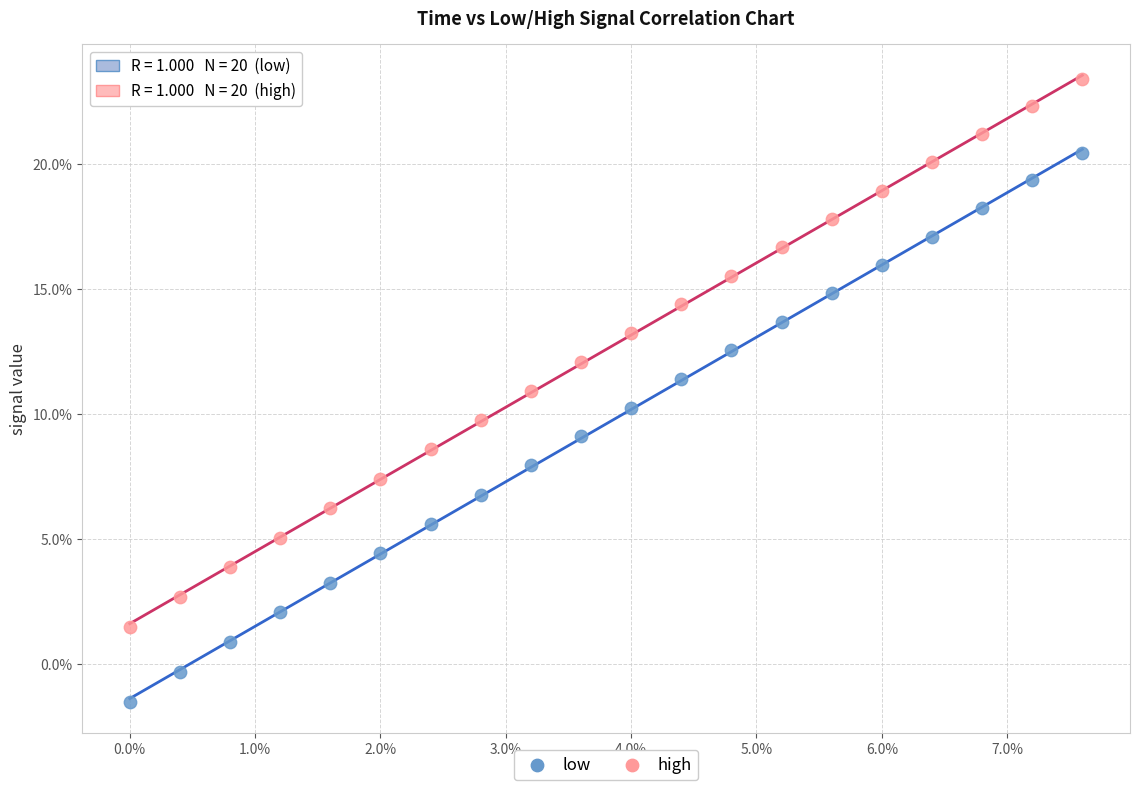

What are all the series names shown in the legend?

low, high